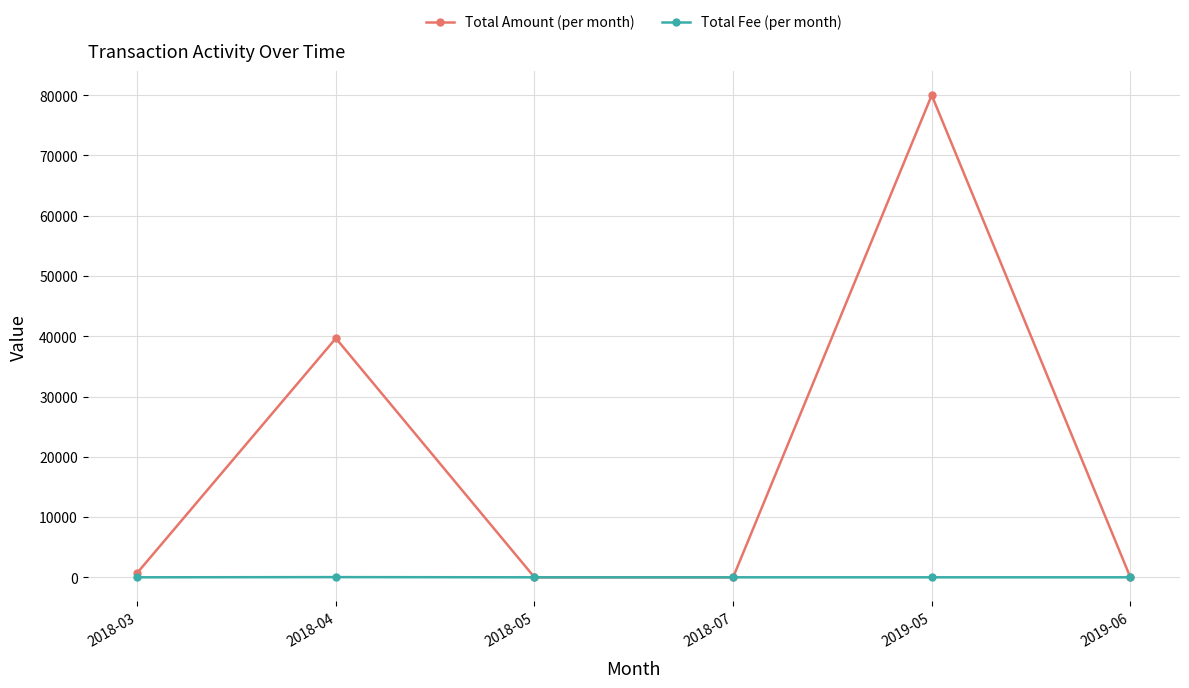

What is the value of the Total Amount (per month) point at the 1st from the left?

734.3